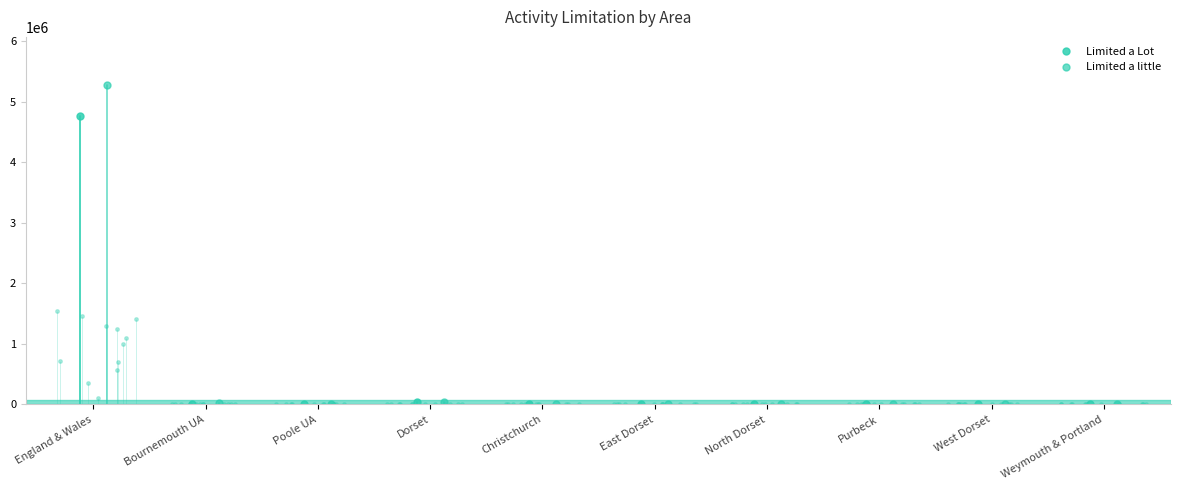

The Limited a Lot series shows 7152 at East Dorset. True or false?

True